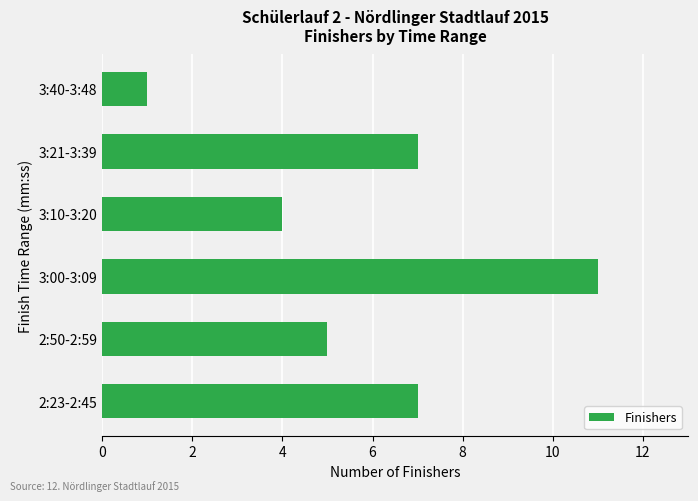

What is the difference between the maximum and minimum values?

10